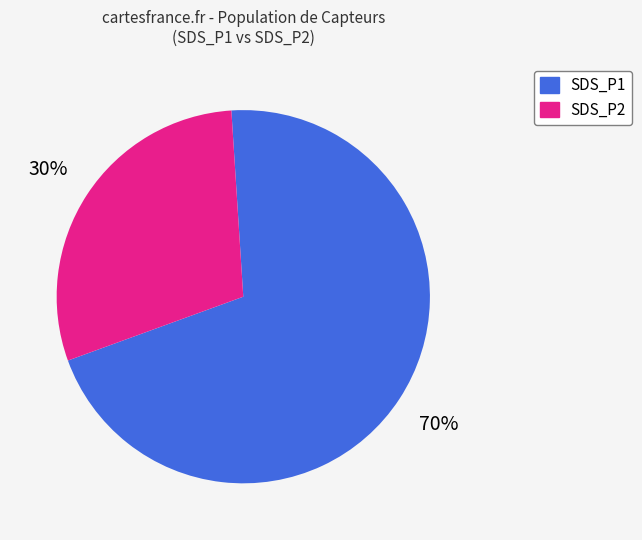

Does any single category account for the majority?

Yes